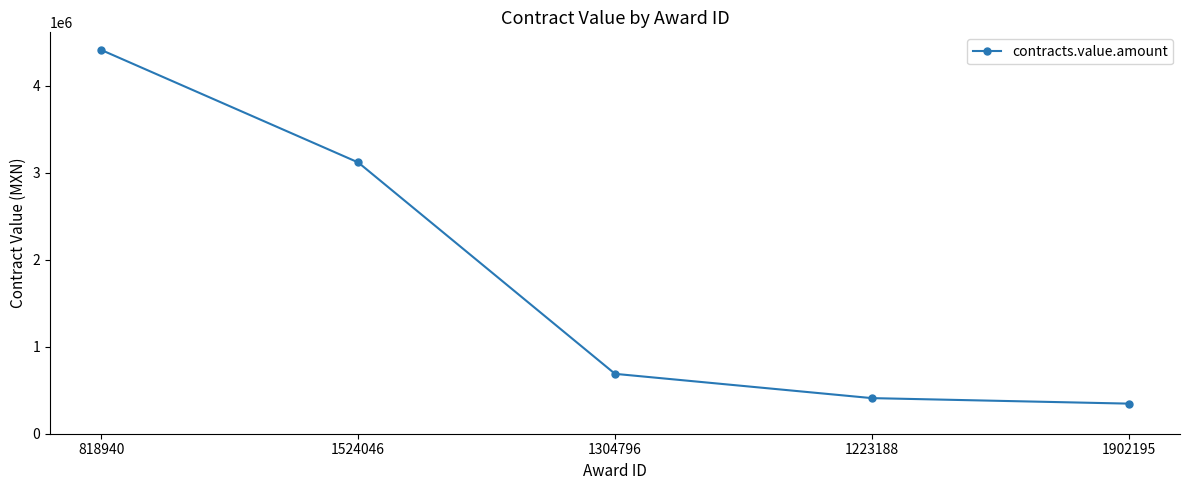

What is the maximum value shown in the chart?

4408422.7